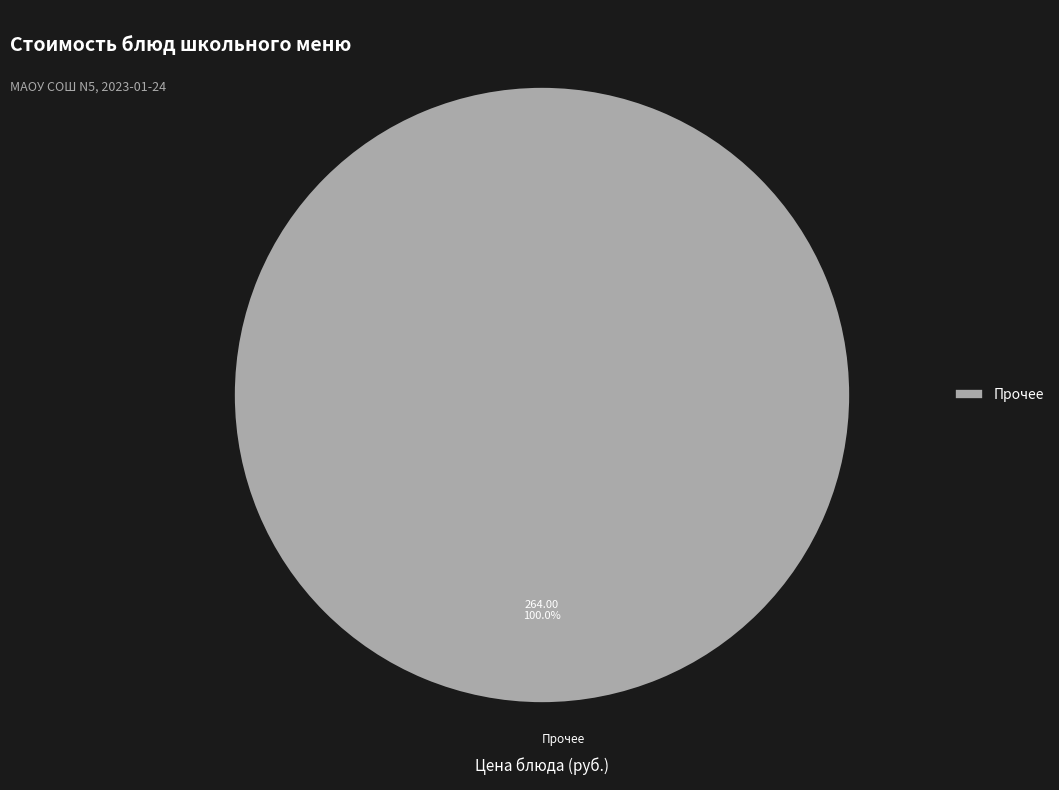

Count the number of slices in the pie.

1